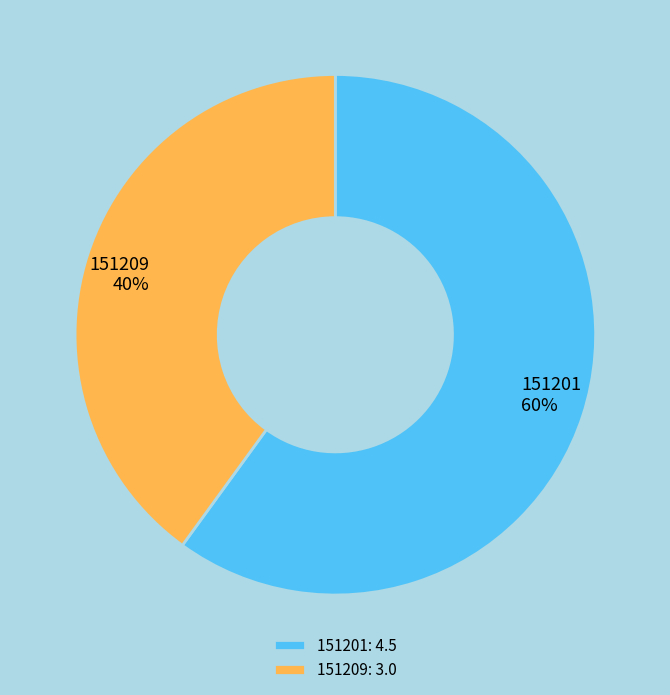

To the nearest percent, what is the combined percentage of 151201 and 151209?

100%